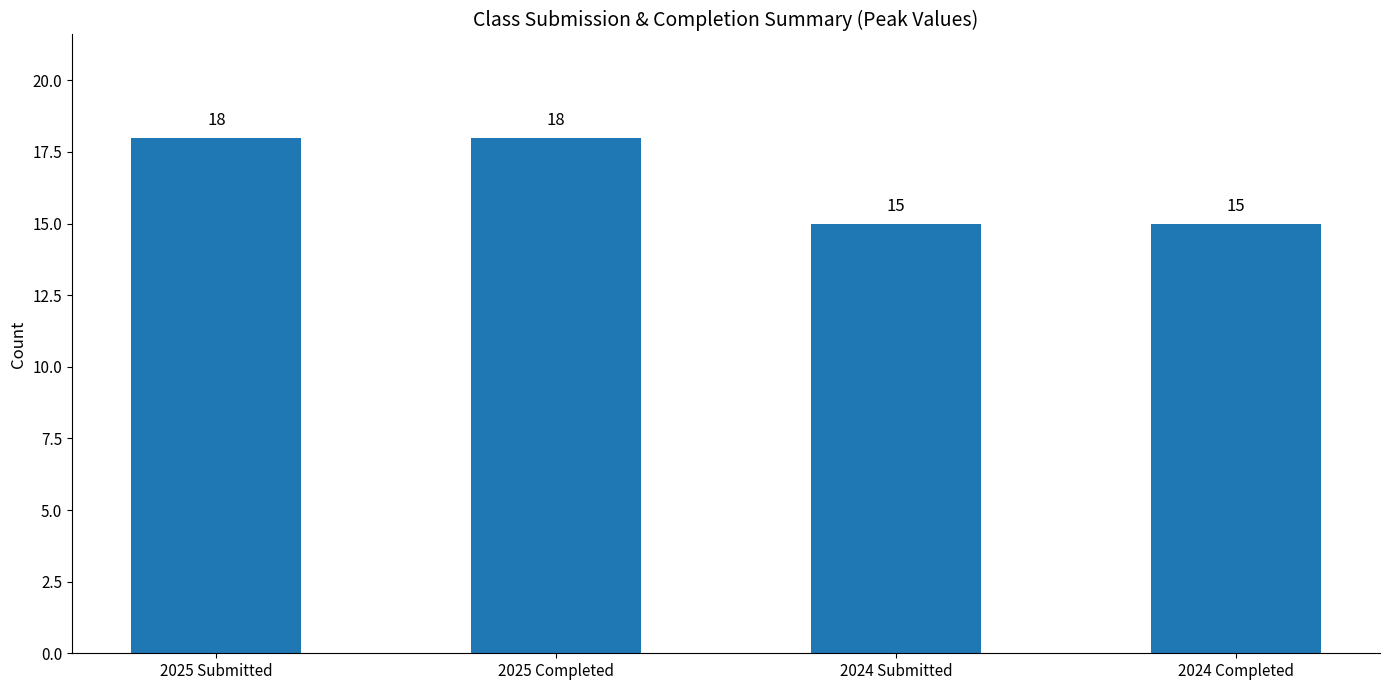

How many values are between 15 and 18?

4